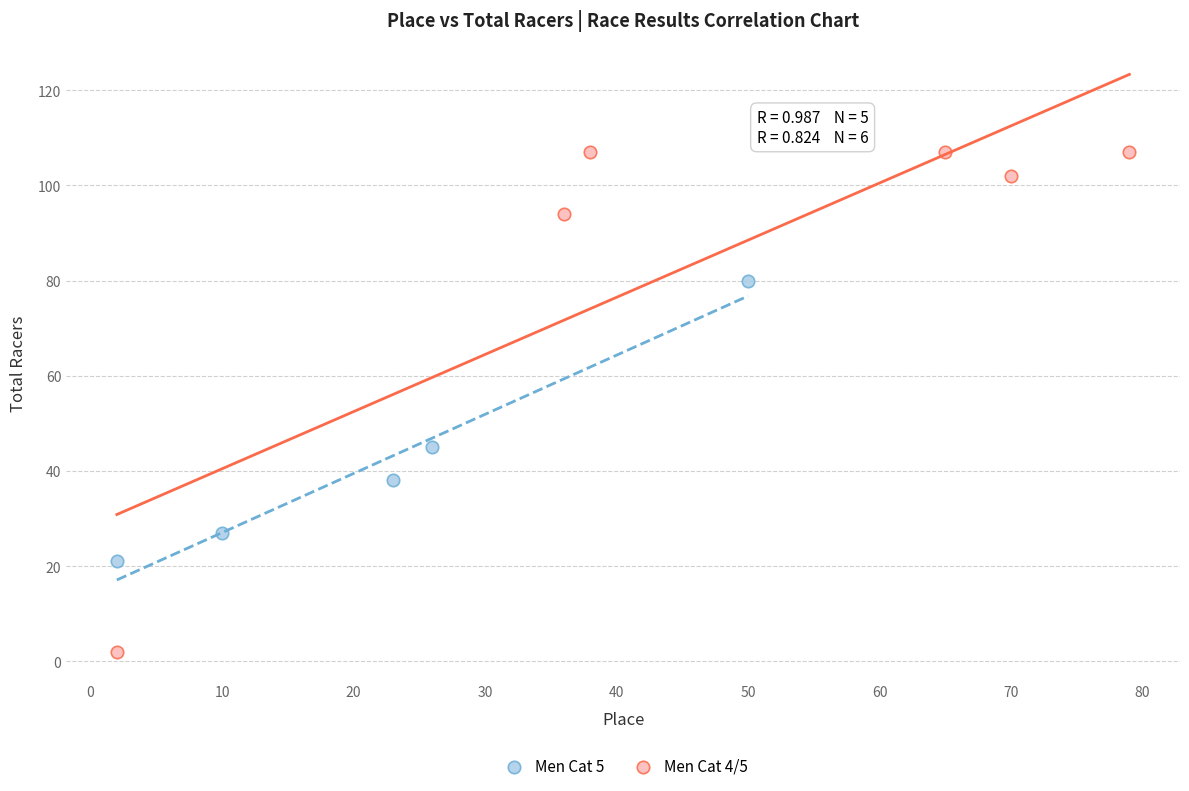

Which series reaches the maximum Y coordinate?

Men Cat 4/5